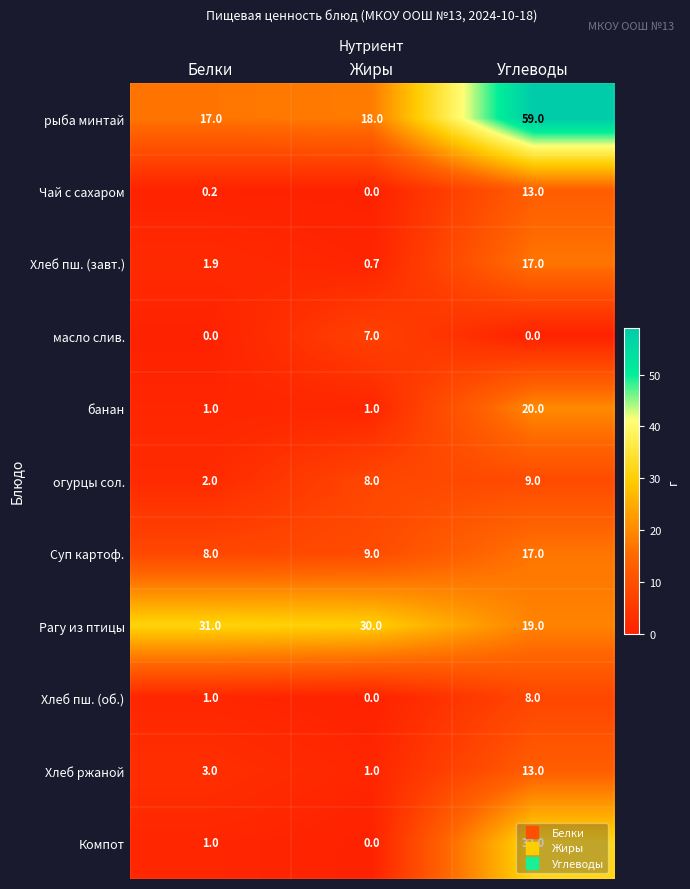

What is the spread (max minus min) of values at Жиры?

30.0